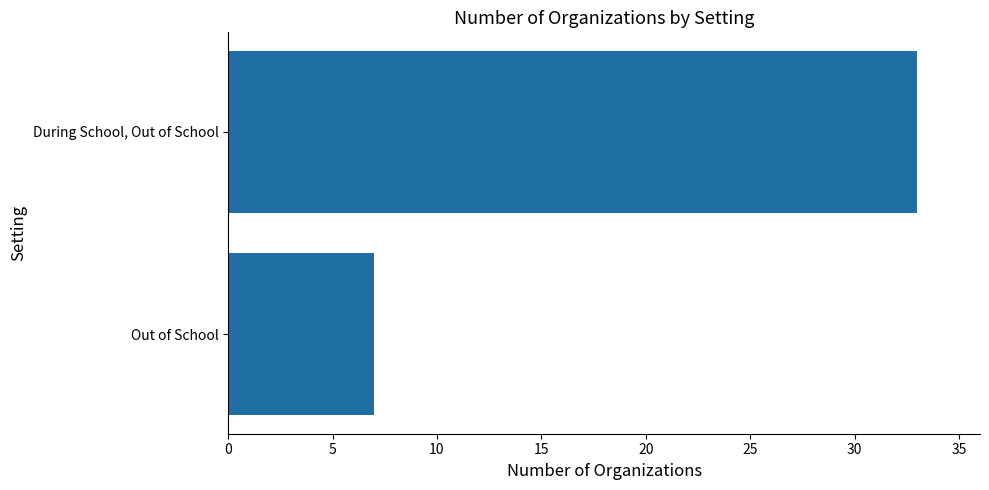

The chart shows a value of 7 at Out of School. True or false?

True